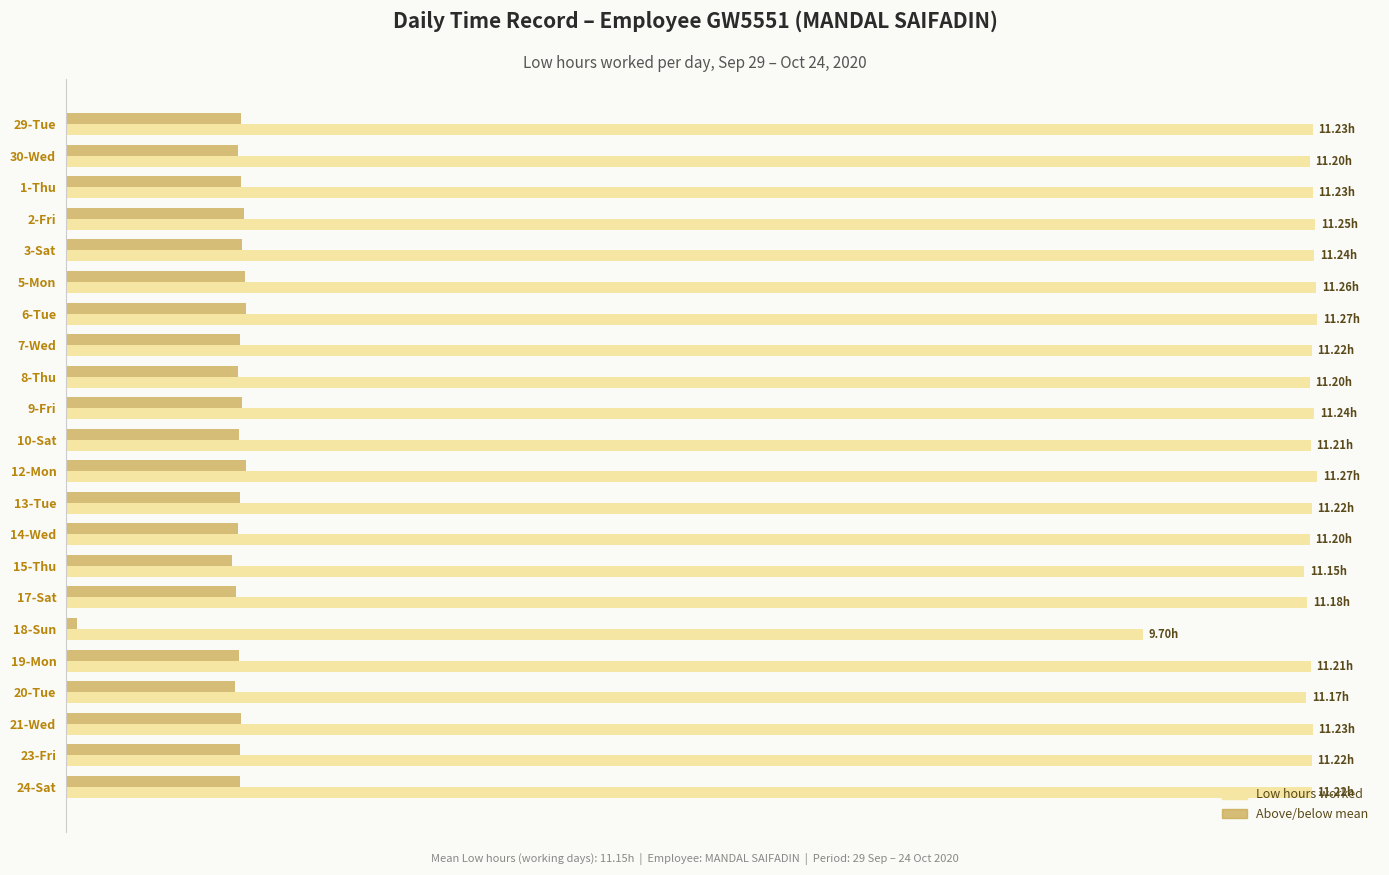

Does the chart contain stacked bars?

No